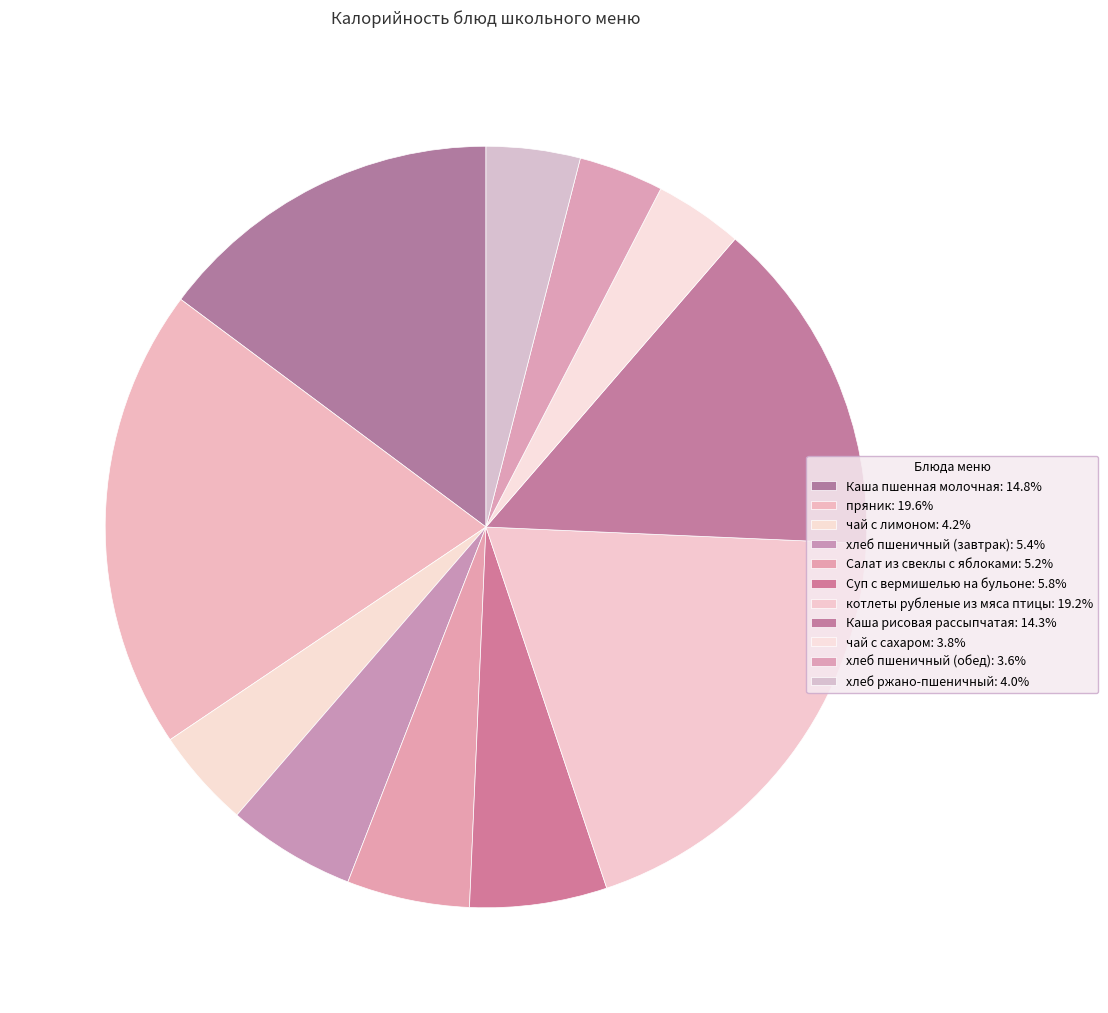

Which slice is the smallest?

хлеб пшеничный (обед)